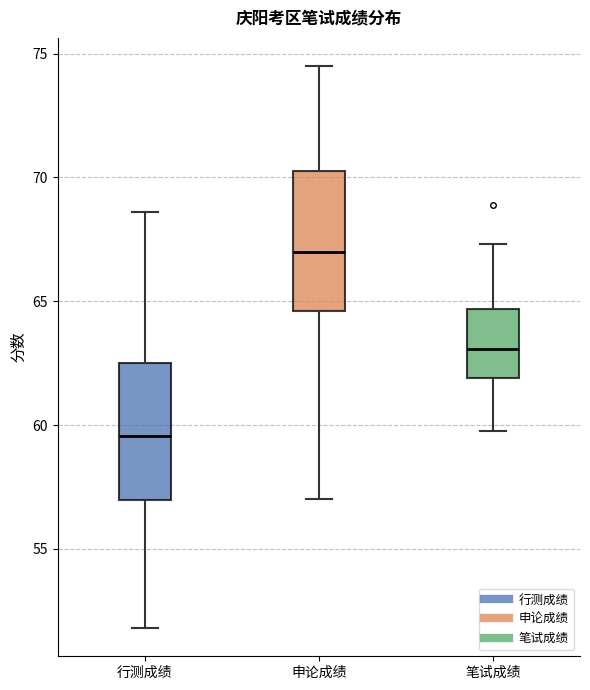

Reading left to right, transcribe this box plot: for each box, give where its median line is, the range the box spans, and where its two whiskers end, as read against the y-axis. The values are not printed on the chart, so give them approximately, as read against the axis.

行测成绩: median 59.5, box 57.0 to 62.5, whiskers 52.0 to 68.5
申论成绩: median 67.0, box 64.5 to 70.5, whiskers 57.0 to 74.5
笔试成绩: median 63.0, box 62.0 to 64.5, whiskers 60.0 to 67.5